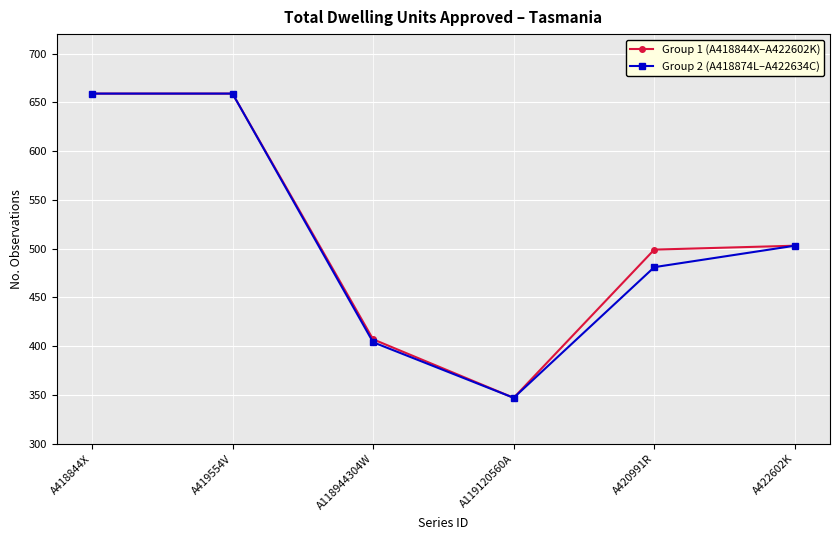

At A420991R, list the series in order from largest to smallest.

Group 1 (A418844X–A422602K), Group 2 (A418874L–A422634C)